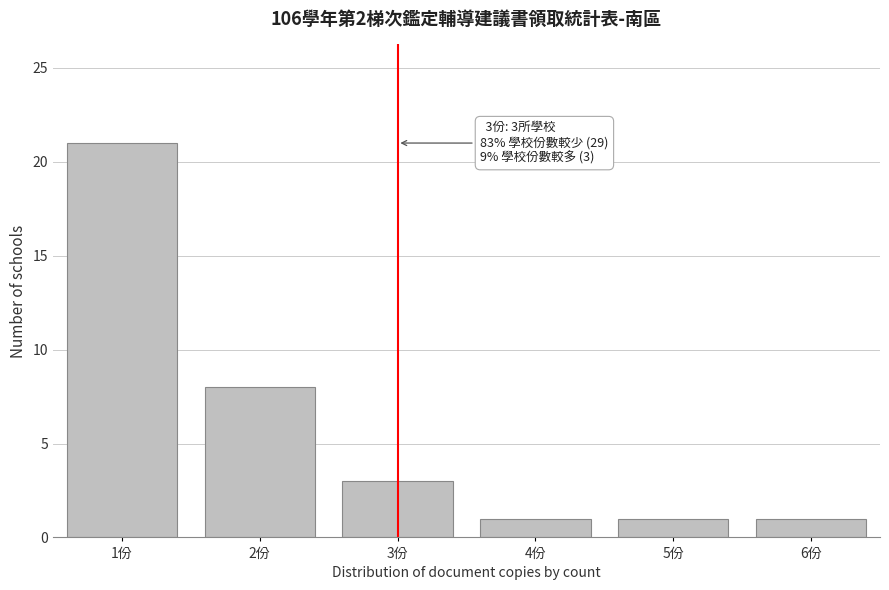

Which range on the x-axis has the tallest bar?

0.5 to 1.5